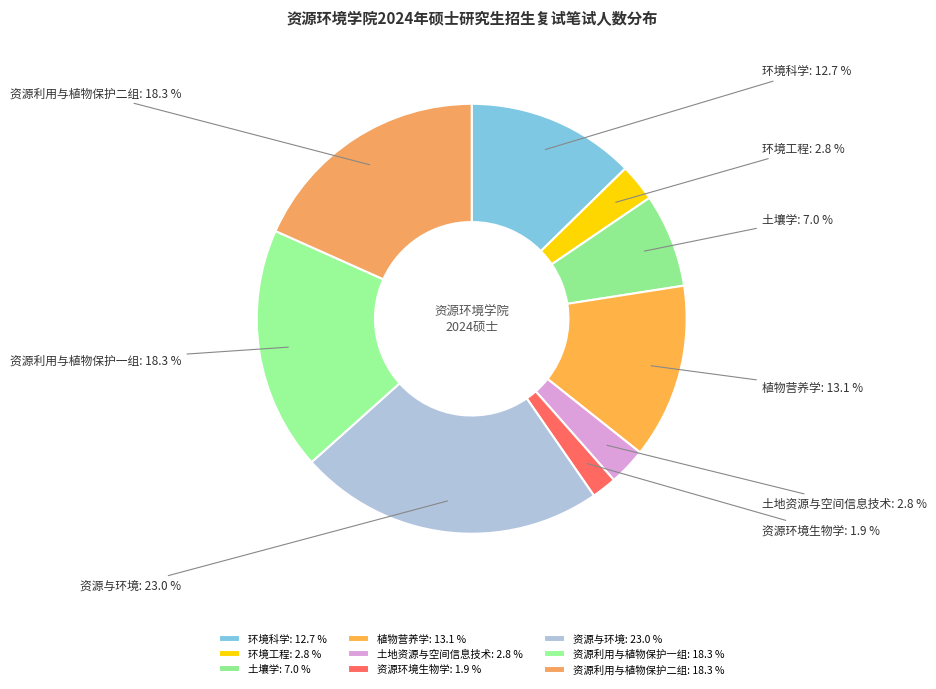

Does 环境工程 account for over 50% of the chart?

No